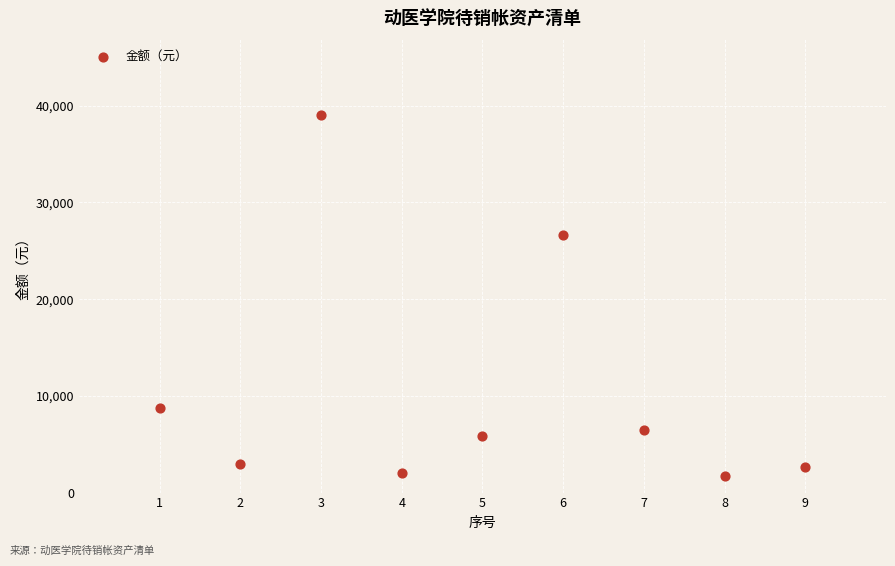

What Y value in the scatter plot is closest to 20399?

26624